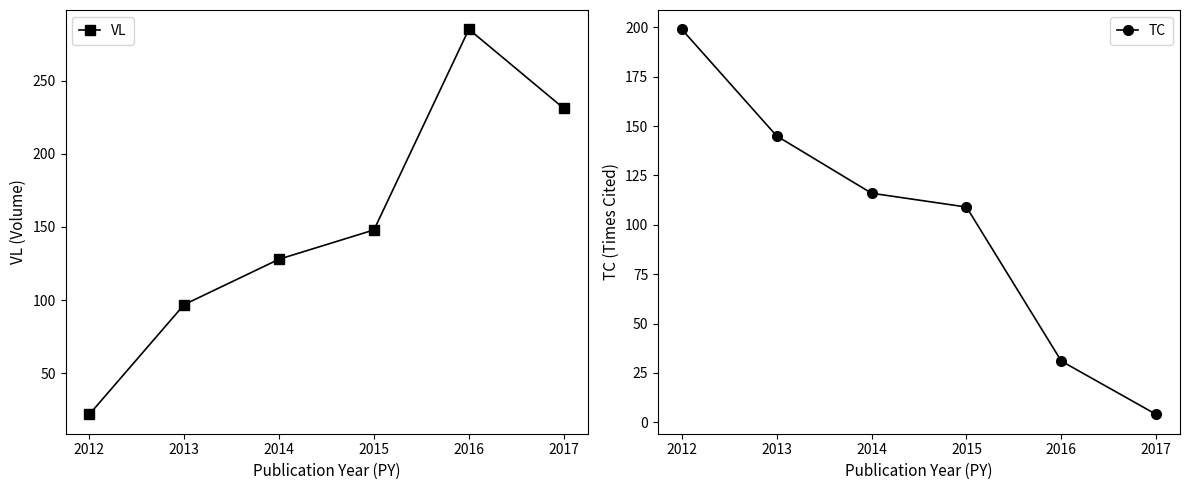

Reading left to right, list all the values displayed in this chart.

VL: 22	97	128	148	285	231
TC: 199	145	116	109	31	4